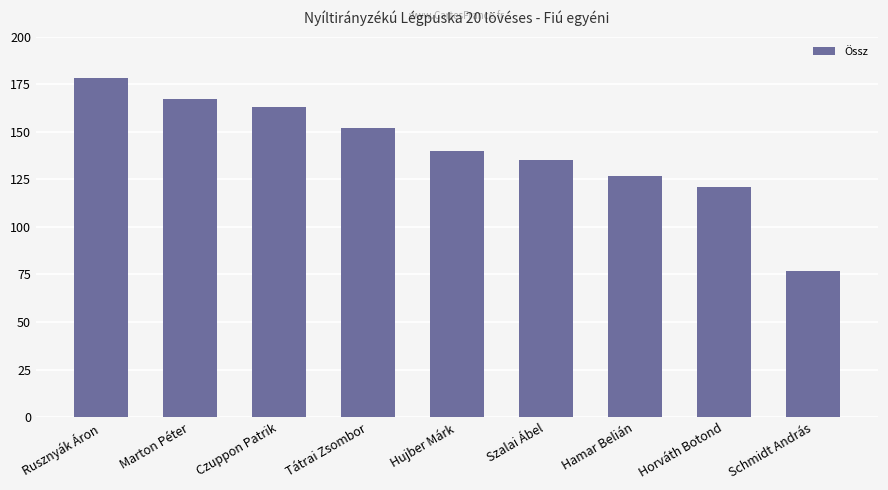

Reading right to left, extract all data points from this chart.

Schmidt András=77	Horváth Botond=121	Hamar Belián=127	Szalai Ábel=135	Hujber Márk=140	Tátrai Zsombor=152	Czuppon Patrik=163	Marton Péter=167	Rusznyák Áron=178